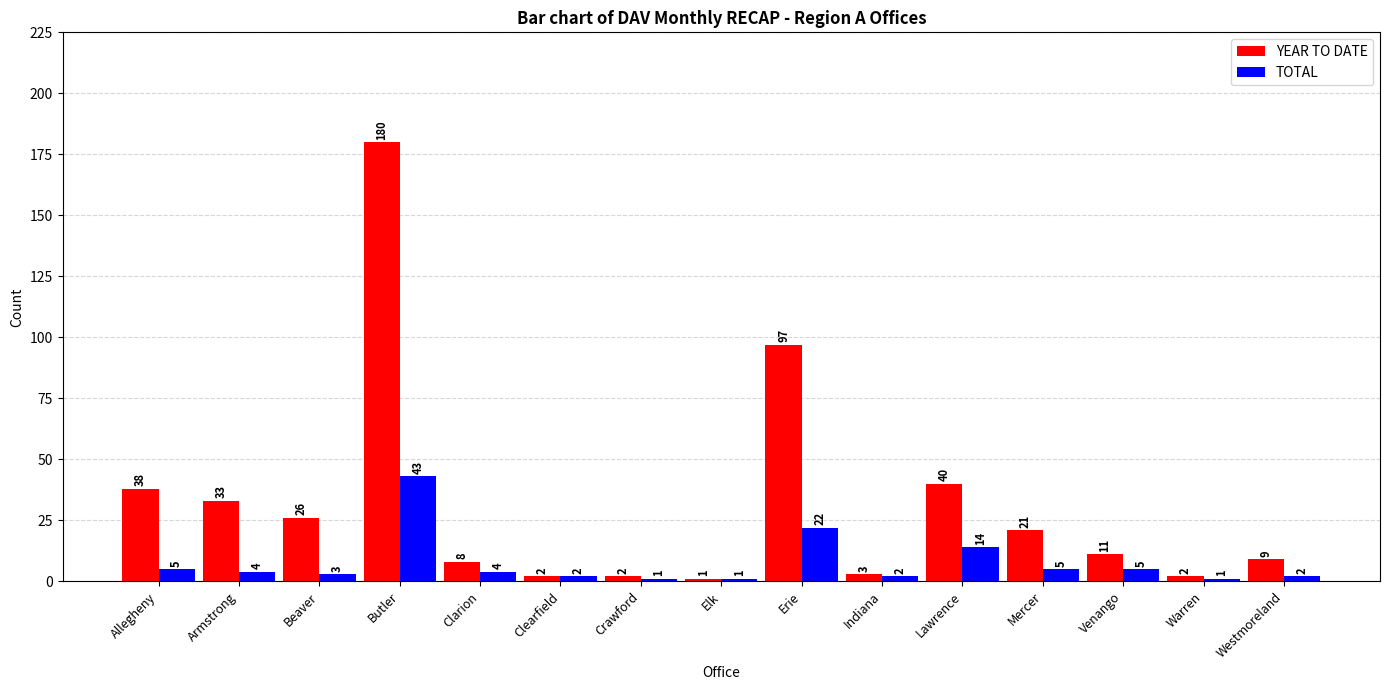

Count the number of categories in the chart.

15